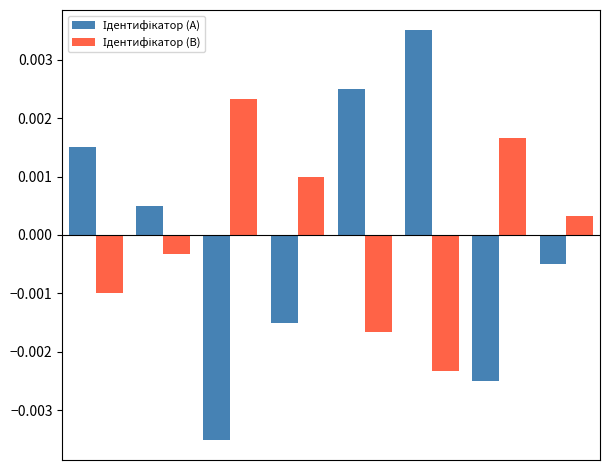

Count the number of data series in this chart.

2